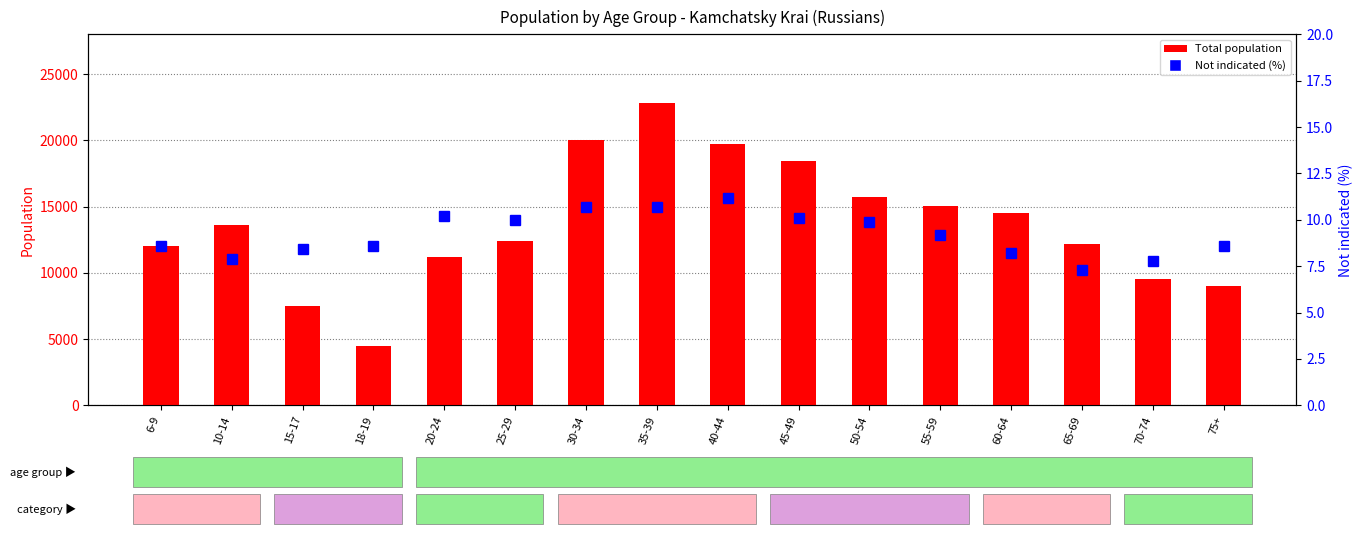

At which label does Not indicated % first exceed 9?

20-24